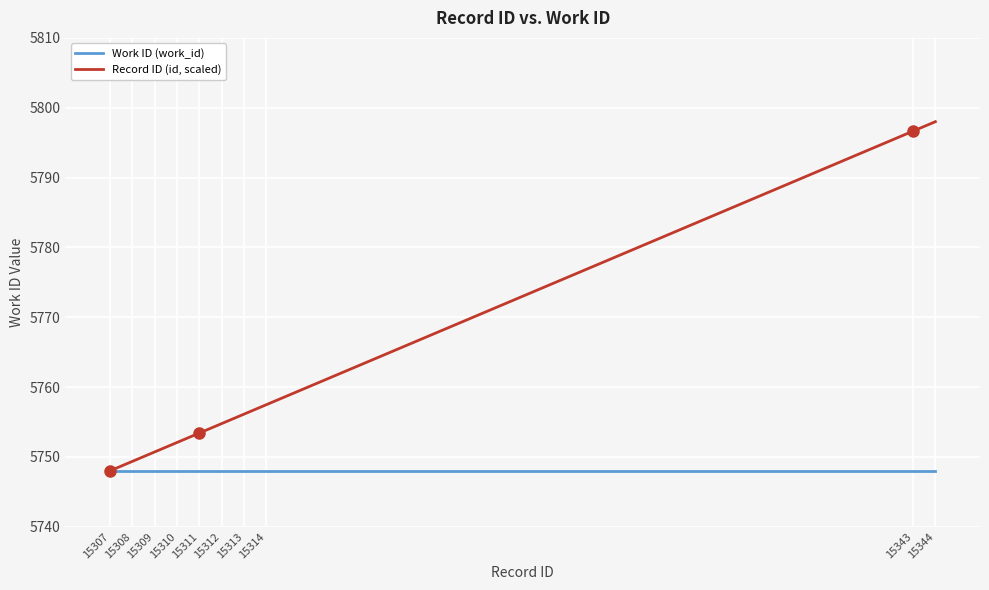

Reading left to right, extract all data points from this chart.

Work ID (work_id): 15307=5748.0	15308=5748.0	15309=5748.0	15310=5748.0	15311=5748.0	15312=5748.0	15313=5748.0	15314=5748.0	15343=5748.0	15344=5748.0
Record ID (id, scaled): 15307=5748.0	15308=5749.4	15309=5750.7	15310=5752.1	15311=5753.4	15312=5754.8	15313=5756.1	15314=5757.5	15343=5796.6	15344=5798.0